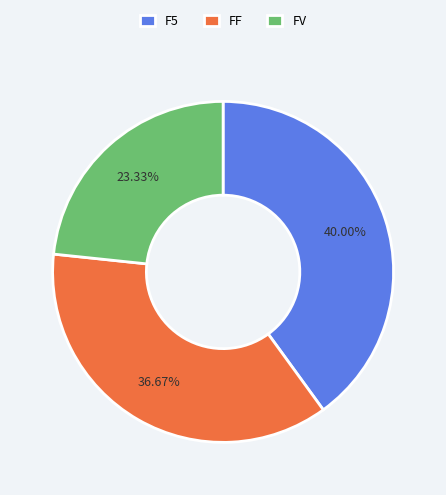

To the nearest percent, what is the average slice percentage?

33%